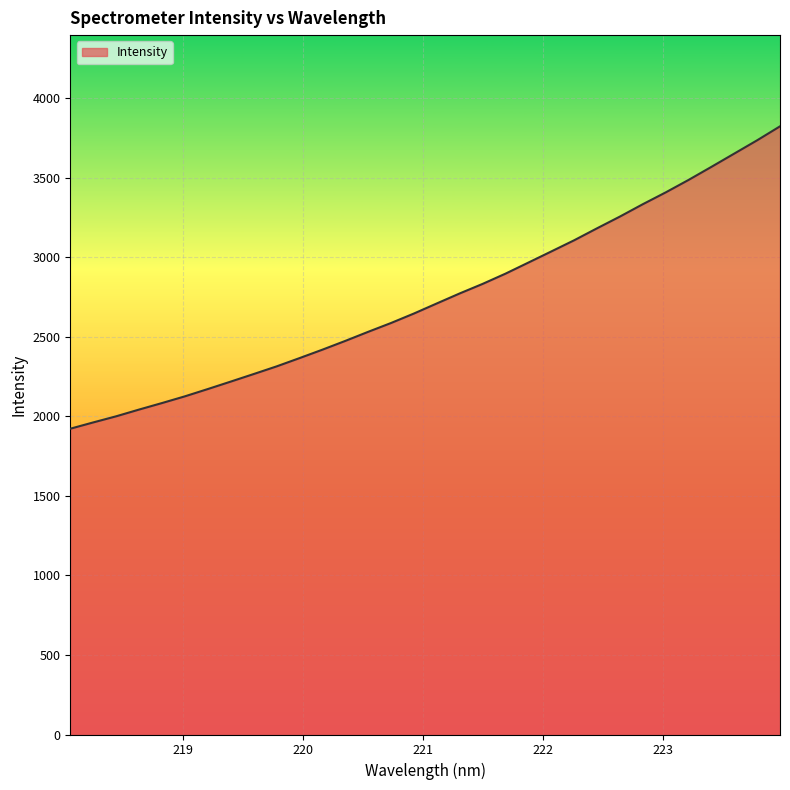

What is the difference between the maximum and minimum values?

1901.3